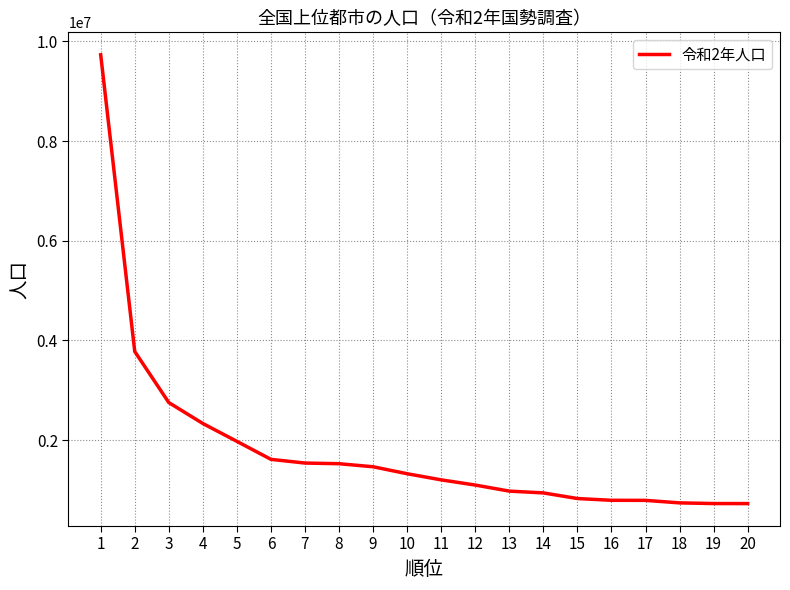

How many distinct data groups are displayed?

1